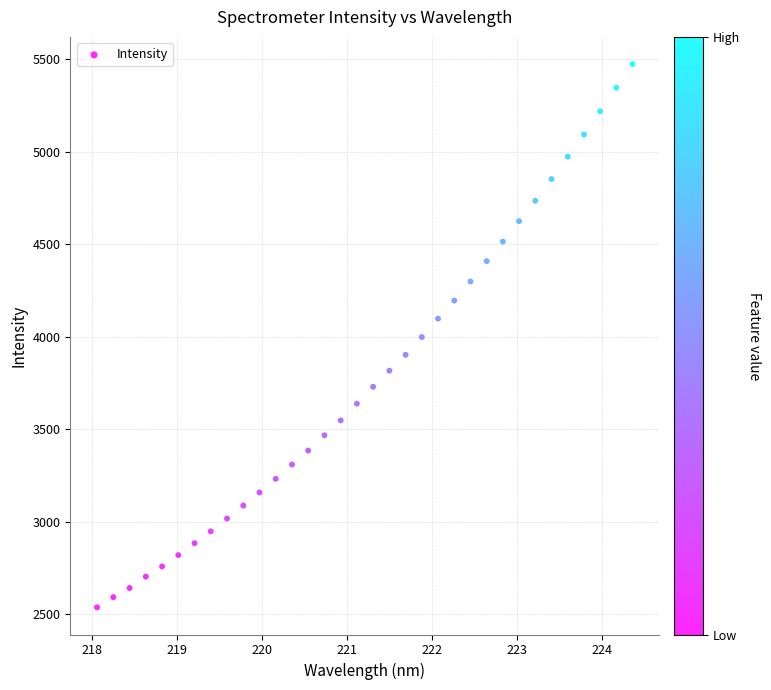

What is the range of X values (max minus min)?

6.3